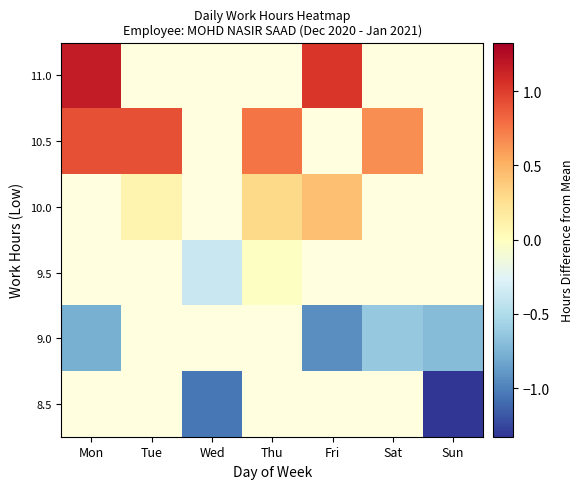

At which label does 11.0 reach its peak?

Mon